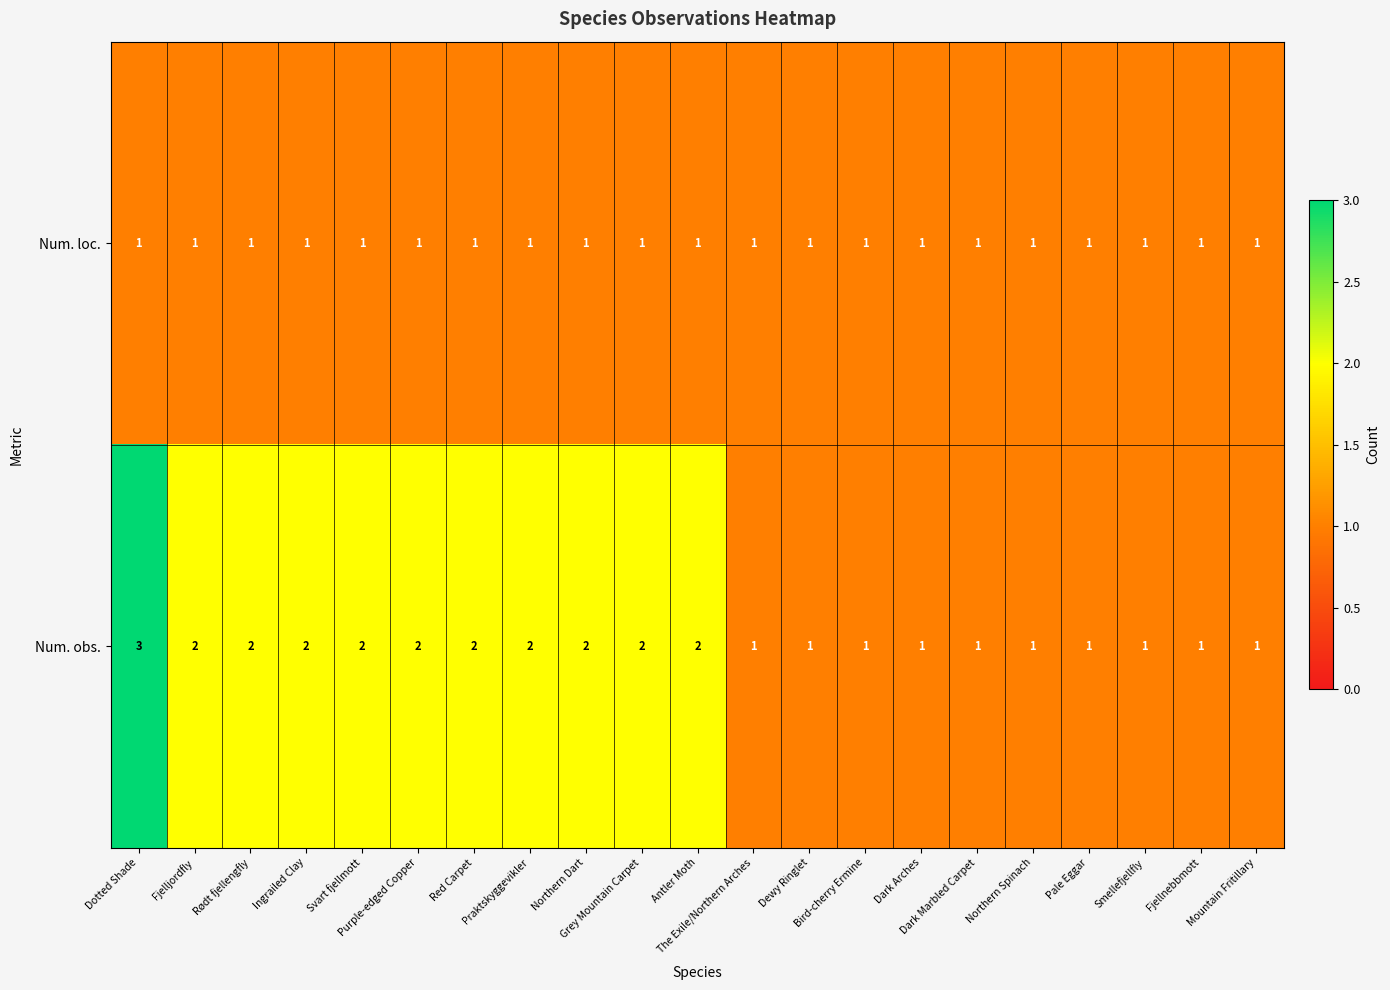

What is the highest value of the Num. obs. series?

3